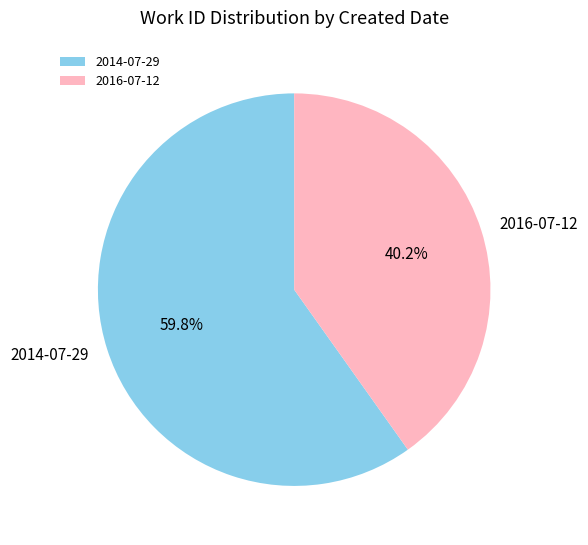

How many slices are in this pie chart?

2